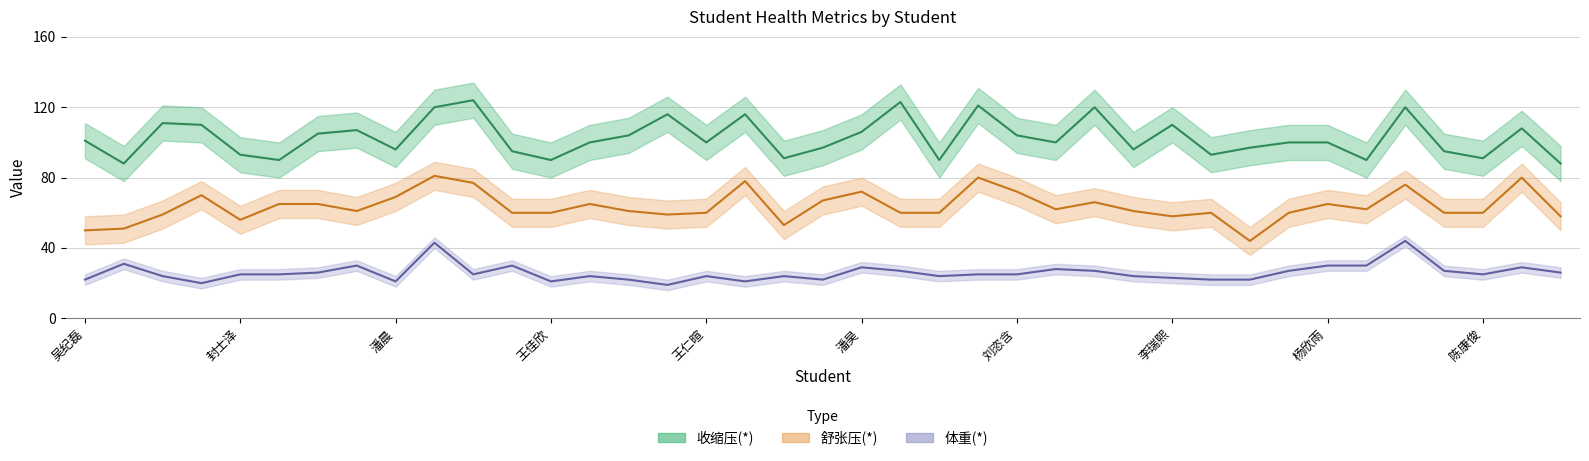

How many interior local peaks does the 体重(*) series have?

11